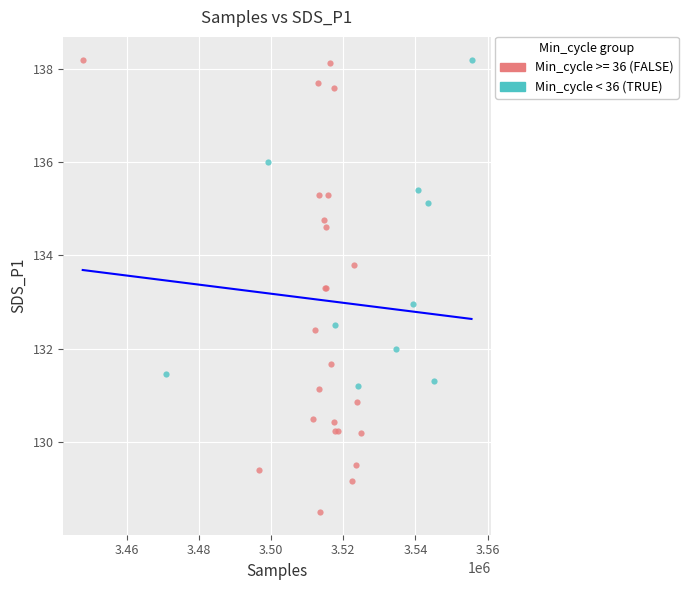

Which series reaches the minimum Y coordinate?

Min_cycle >= 36 (FALSE)